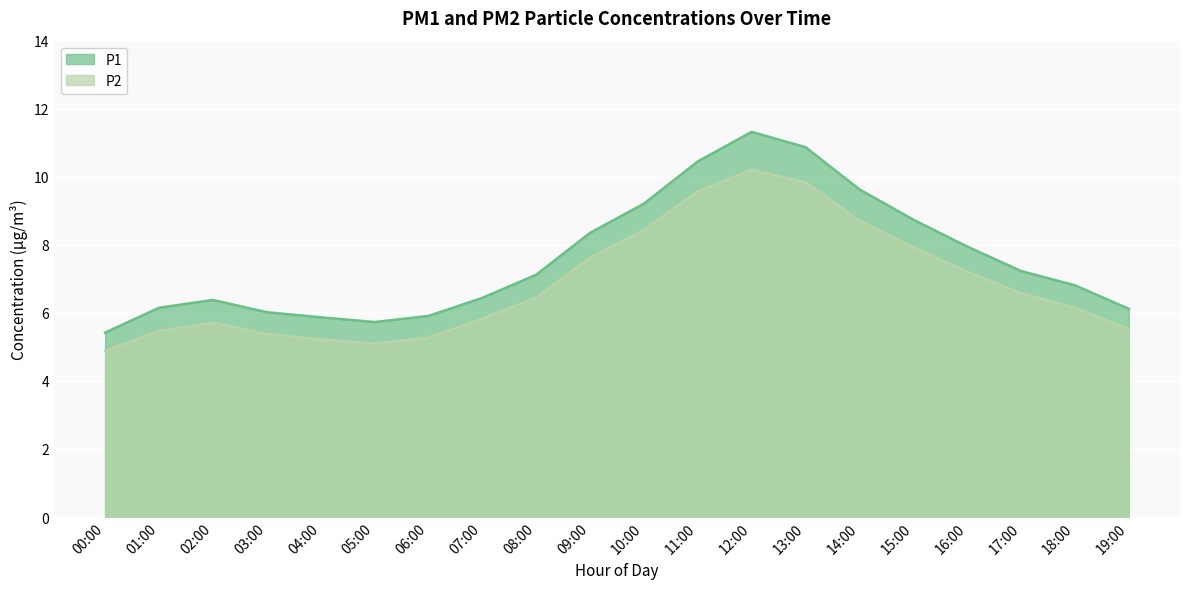

True or false: P2 and P1 cross at least once.

False